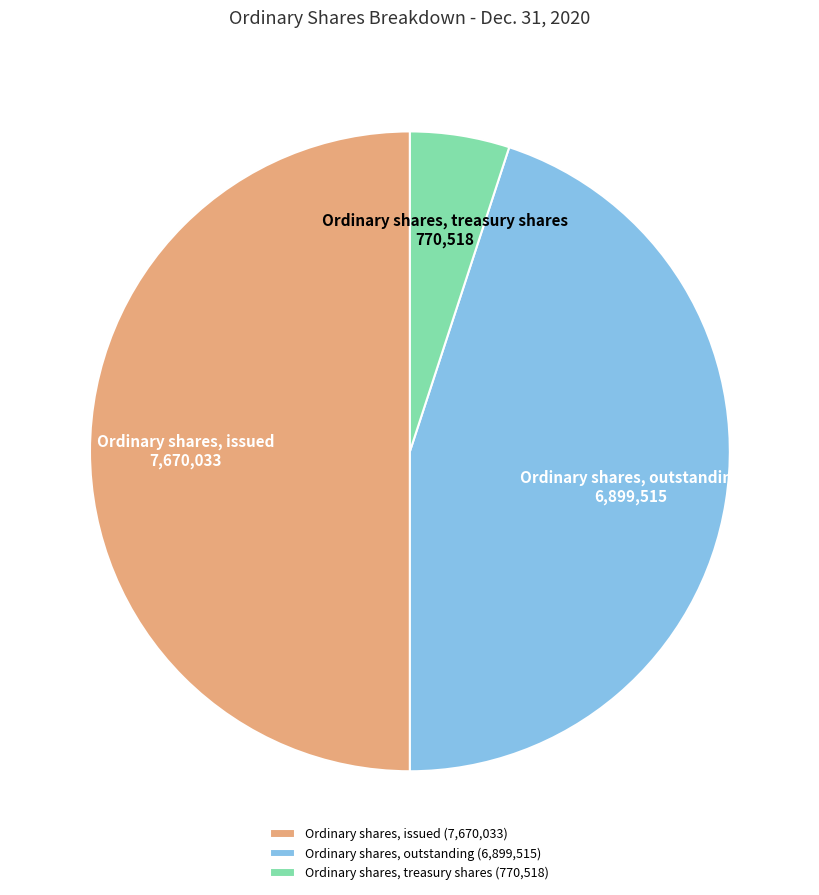

Rank the categories by value from highest to lowest.

Ordinary shares, issued, Ordinary shares, outstanding, Ordinary shares, treasury shares